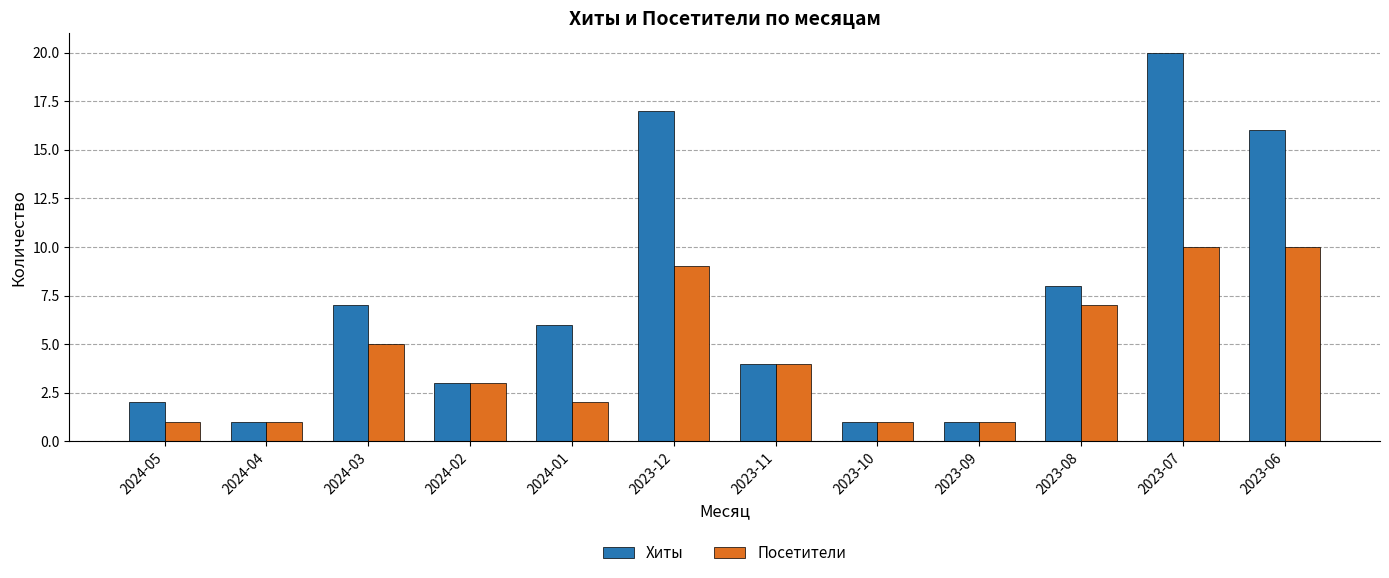

The value of Хиты at 2024-03 is 7. True or false?

True